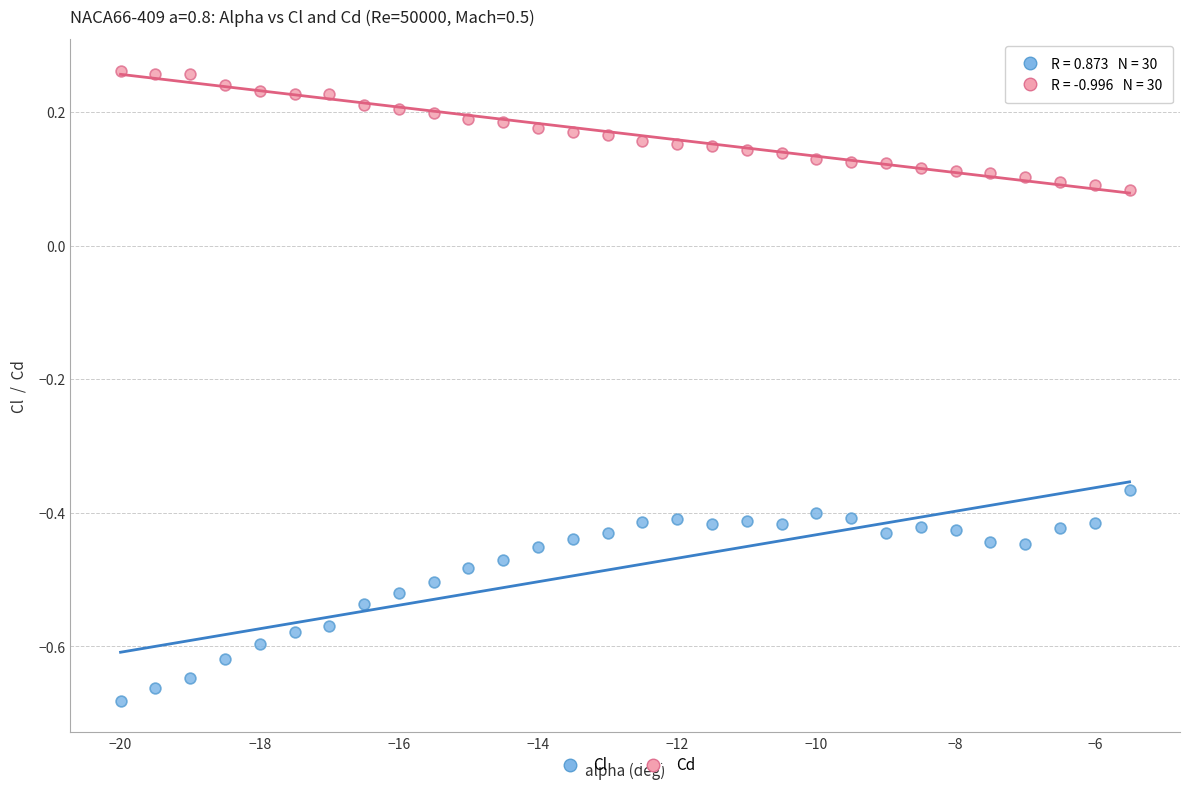

Across all data points, what is the range of X values (max minus min)?

14.5